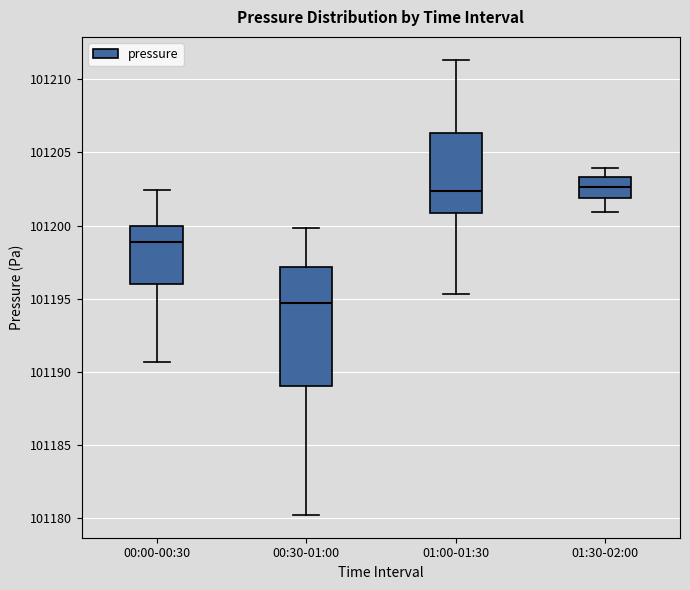

Which box is the tallest, from its lower edge to its upper edge?

00:30-01:00